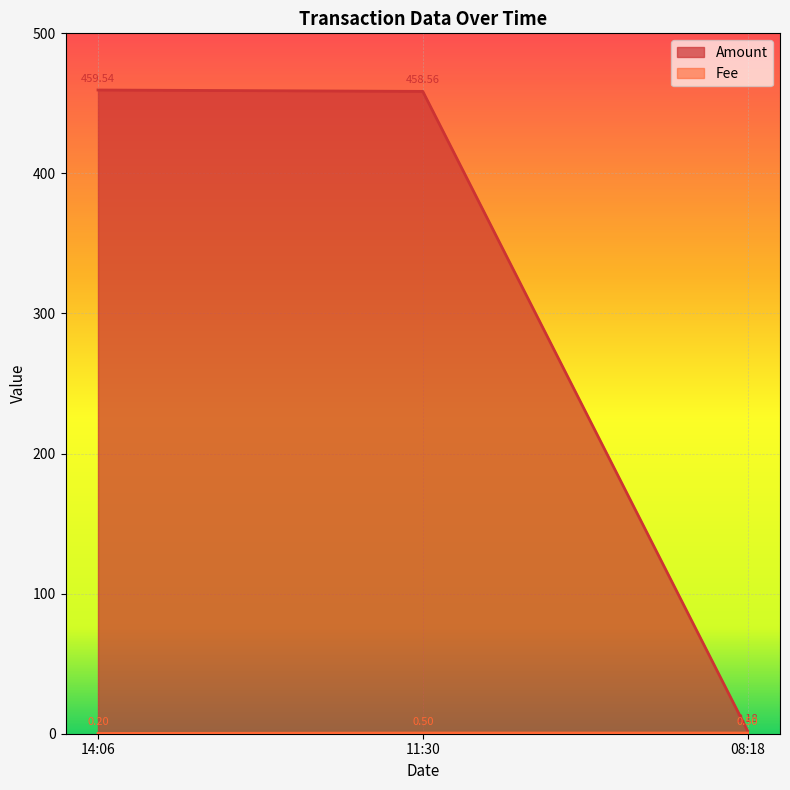

What is the spread (max minus min) of values at 08:18?

1.7